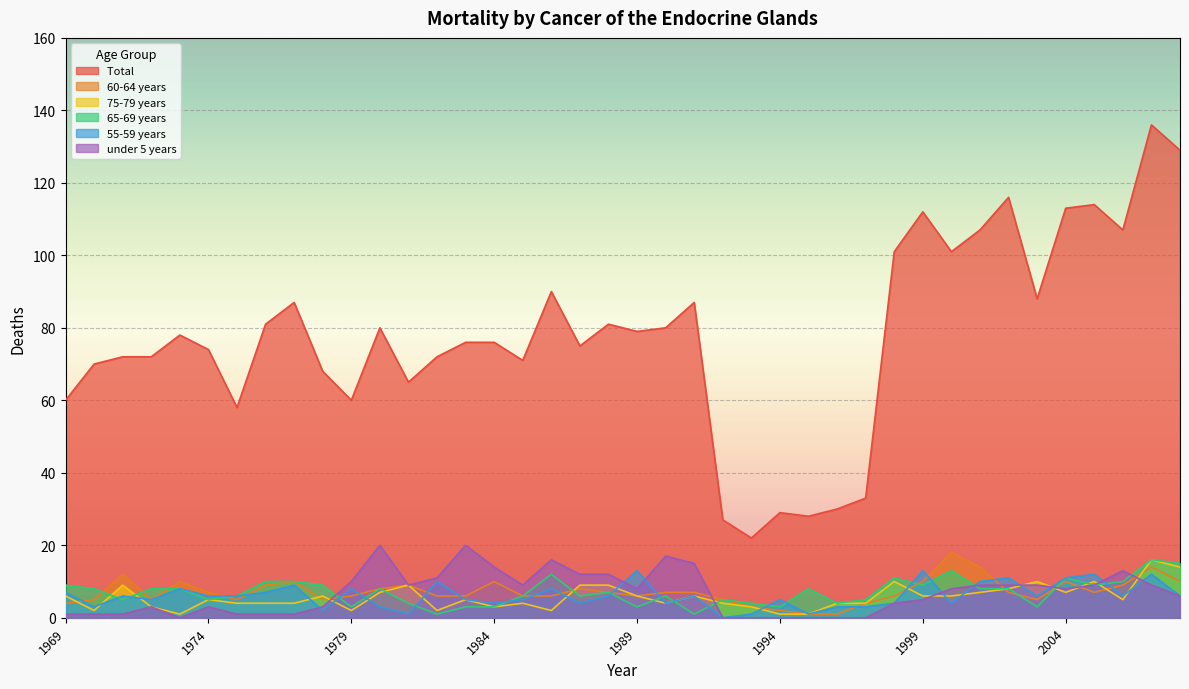

True or false: 60-64 years and under 5 years cross at least once.

True